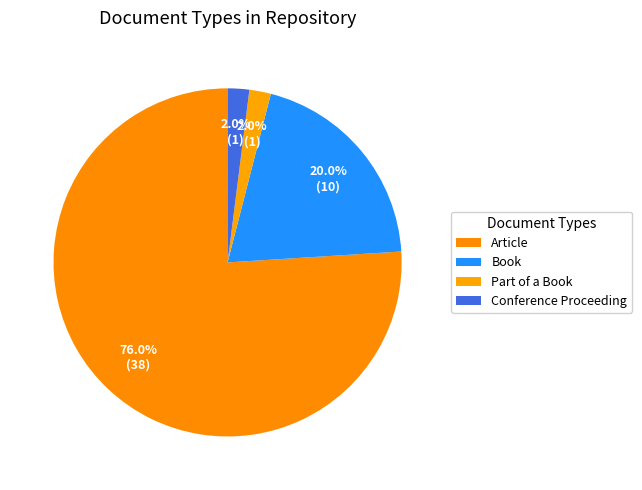

Count the number of slices in the pie.

4